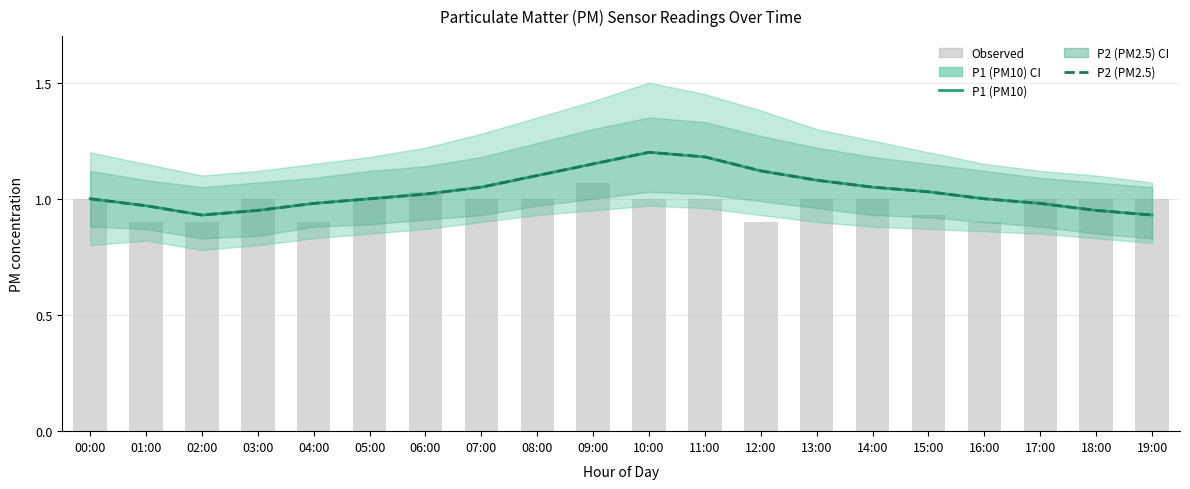

Rank the series at 05:00 from highest to lowest value.

P1 (PM10), P2 (PM2.5), Observed